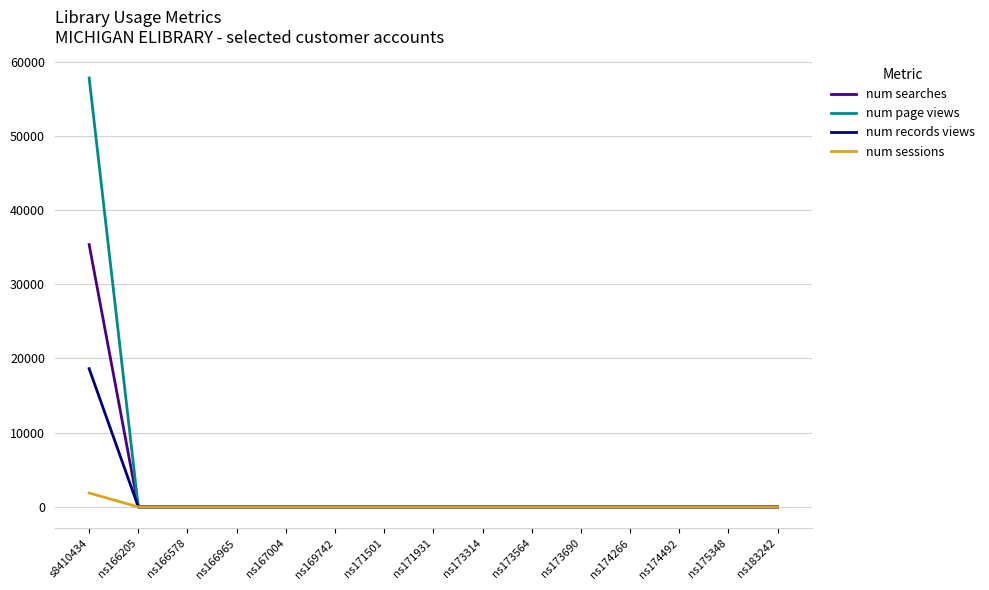

What is the greatest value displayed?

57791